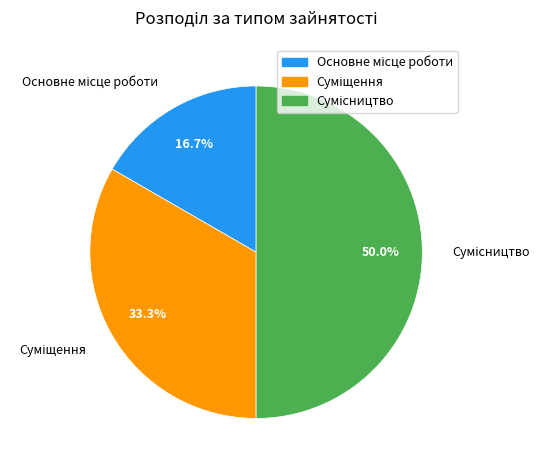

Does any single category account for the majority?

No